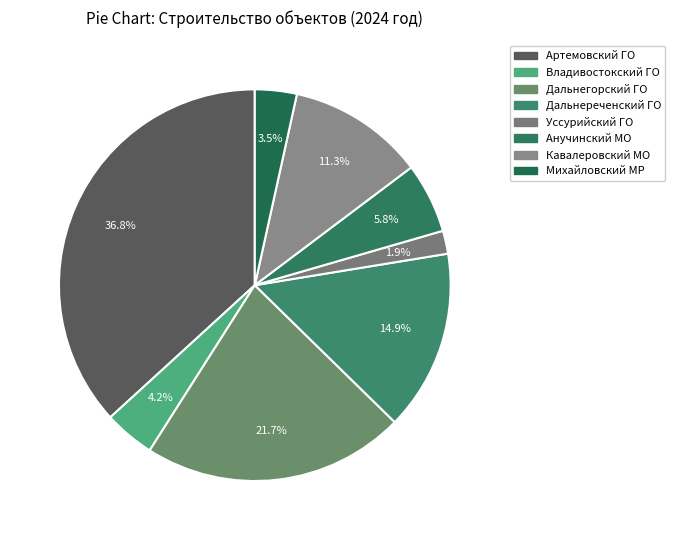

How many slices are in this pie chart?

8